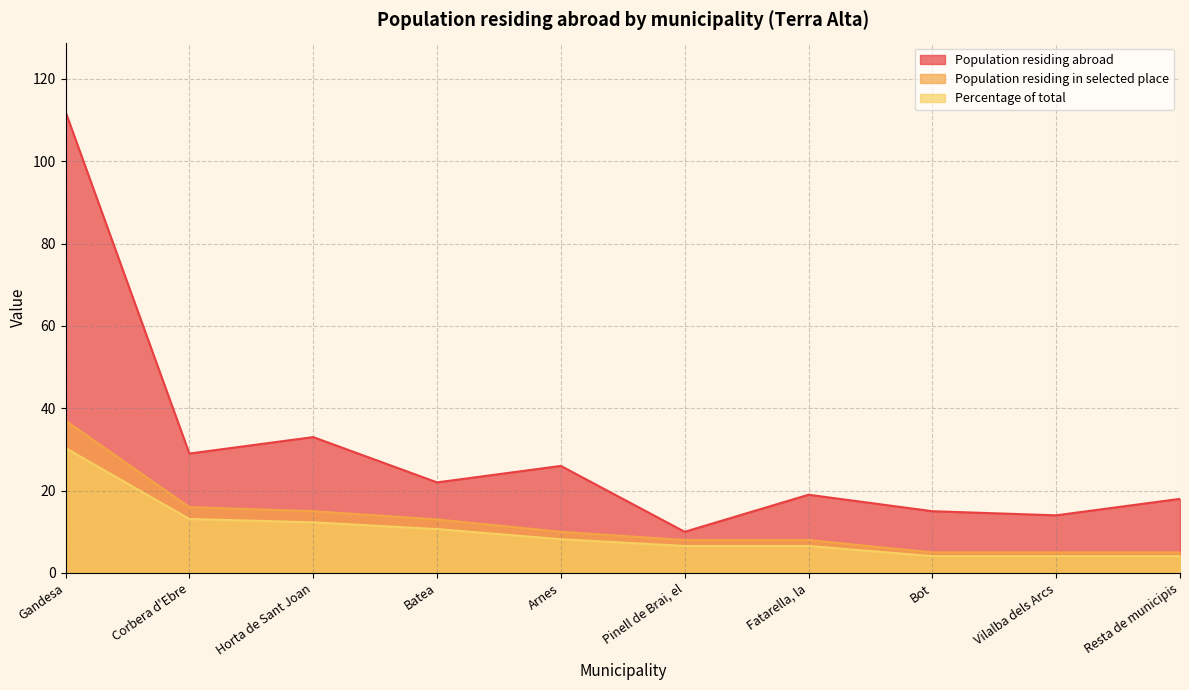

What is the sum of all Population residing in selected place values?

122.0